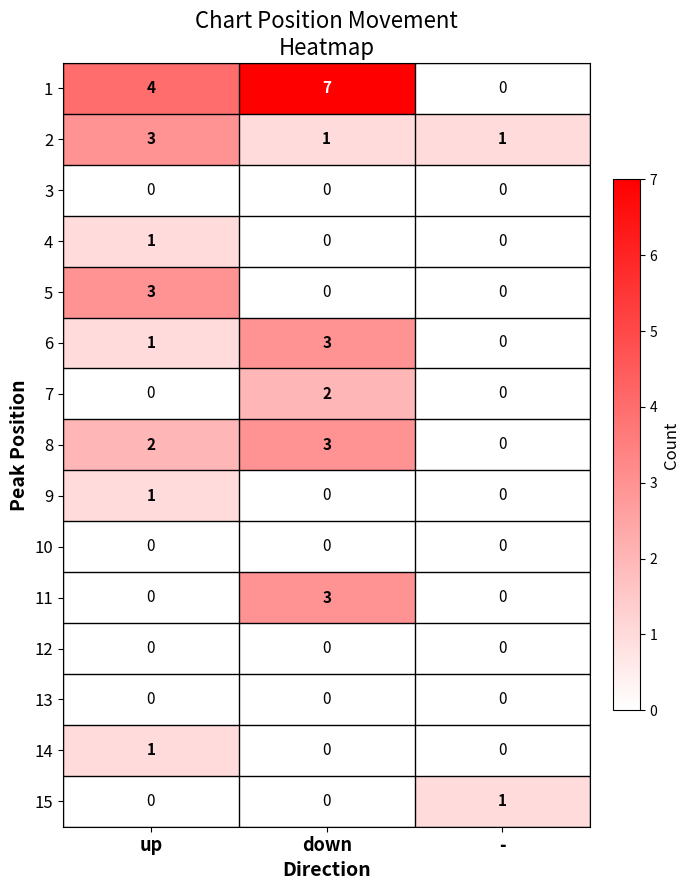

At which category is the sum across all series the highest?

down